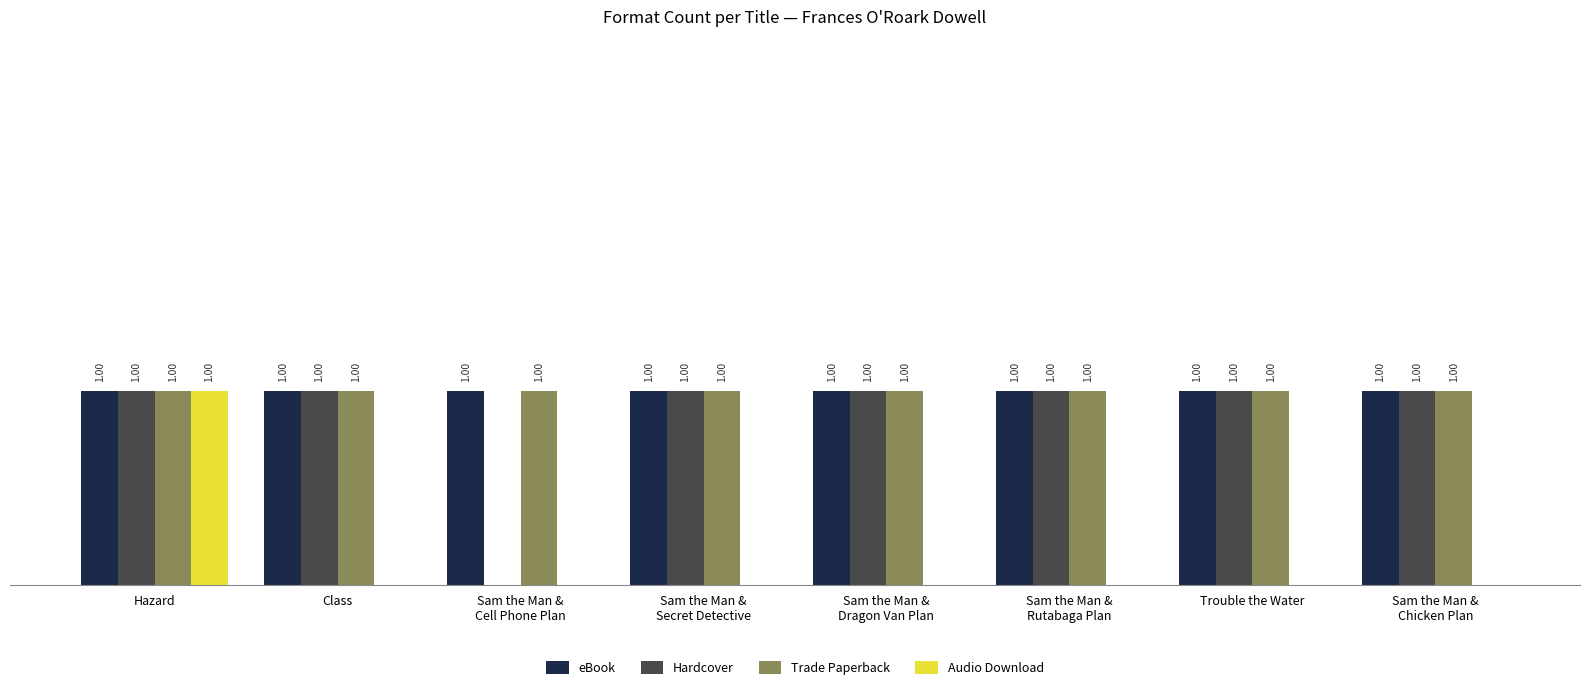

Which category has the highest value in the Audio Download series?

Hazard